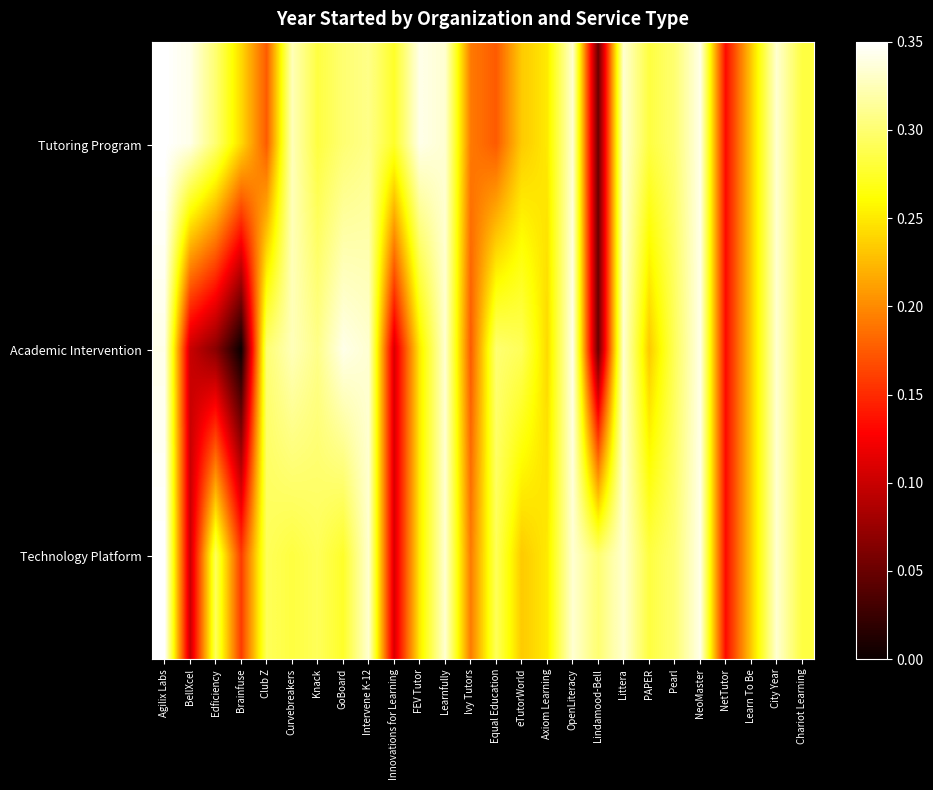

Reading right to left, transcribe all the data shown in this chart.

Tutoring Program: Chariot Learning=0.8	City Year=1.0	Learn To Be=0.7	NetTutor=0.4	NeoMaster=1.0	Pearl=0.9	PAPER=0.8	Littera=1.0	Lindamood-Bell=0.1	OpenLiteracy=1.0	Axiom Learning=0.7	eTutorWorld=0.7	Equal Education=0.5	Ivy Tutors=0.5	Learnfully=1.0	FEV Tutor=1.0	Innovations for Learning=0.8	Intervene K-12=0.9	GoBoard=0.9	Knack=0.8	Curvebreakers=0.9	Club Z=0.5	Brainfuse=0.7	Edficiency=0.9	BellXcel=1.0	Agilix Labs=1.0
Academic Intervention: Chariot Learning=0.8	City Year=1.0	Learn To Be=0.7	NetTutor=0.4	NeoMaster=1.0	Pearl=0.8	PAPER=0.7	Littera=1.0	Lindamood-Bell=0.1	OpenLiteracy=1.0	Axiom Learning=0.7	eTutorWorld=0.8	Equal Education=0.9	Ivy Tutors=0.5	Learnfully=1.0	FEV Tutor=0.7	Innovations for Learning=0.3	Intervene K-12=1.0	GoBoard=1.0	Knack=0.9	Curvebreakers=0.9	Club Z=0.9	Brainfuse=0.0	Edficiency=0.2	BellXcel=0.3	Agilix Labs=1.0
Technology Platform: Chariot Learning=0.8	City Year=1.0	Learn To Be=0.7	NetTutor=0.4	NeoMaster=1.0	Pearl=0.9	PAPER=0.8	Littera=1.0	Lindamood-Bell=0.9	OpenLiteracy=1.0	Axiom Learning=0.7	eTutorWorld=0.7	Equal Education=0.8	Ivy Tutors=0.5	Learnfully=1.0	FEV Tutor=0.7	Innovations for Learning=0.3	Intervene K-12=1.0	GoBoard=0.8	Knack=0.8	Curvebreakers=0.8	Club Z=0.8	Brainfuse=0.5	Edficiency=0.8	BellXcel=0.3	Agilix Labs=1.0